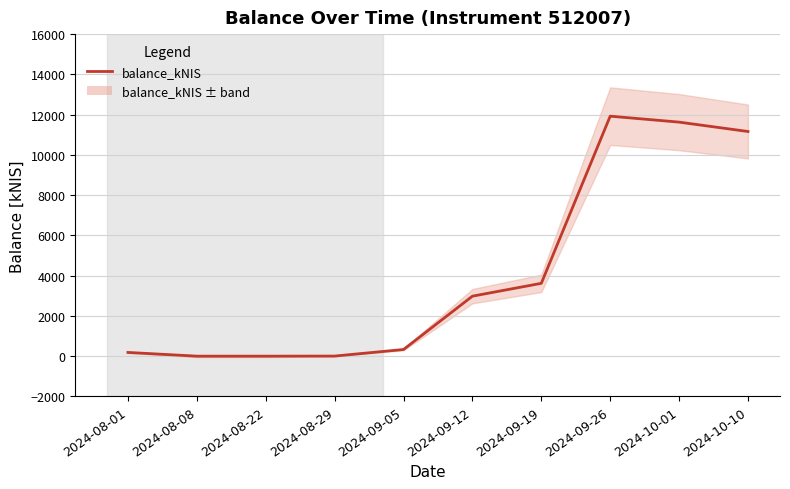

Between 2024-09-05 and 2024-08-29, which is larger?

2024-09-05